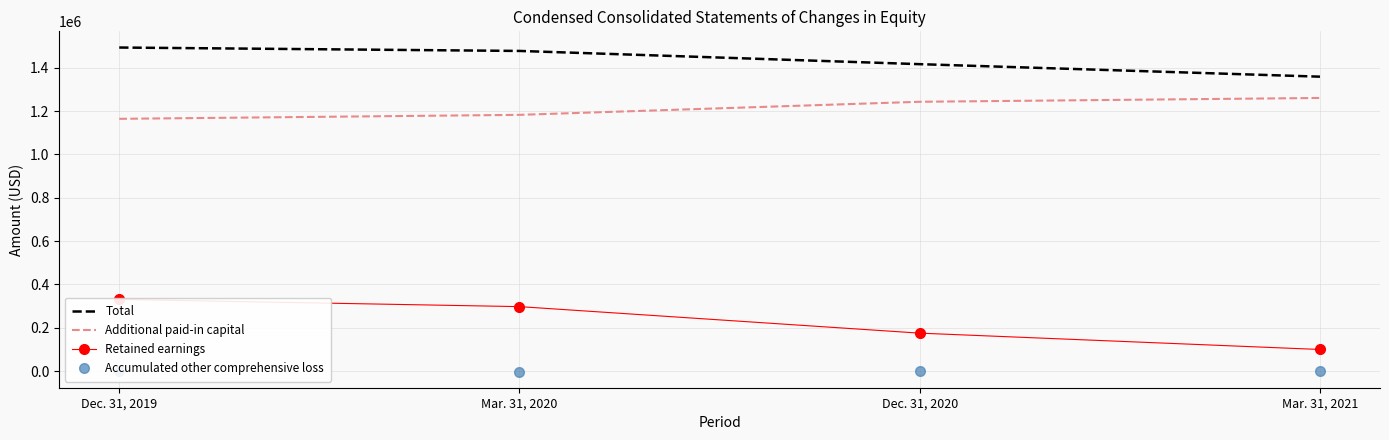

Which series has the largest total across all categories?

Total